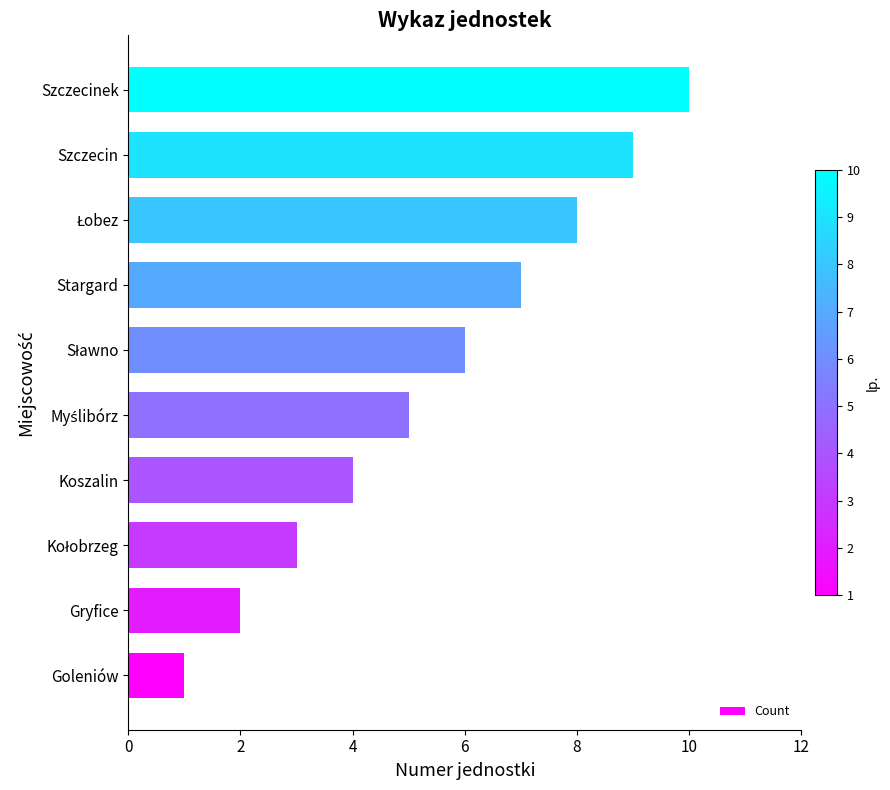

Which category has the highest value across all series?

Szczecinek